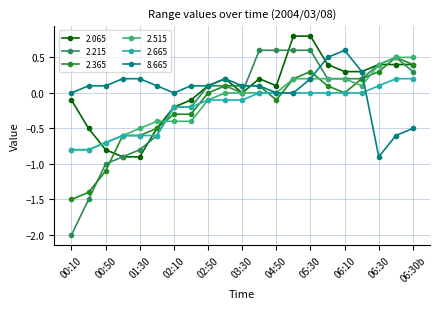

What is the minimum value for 2.065?

-0.9